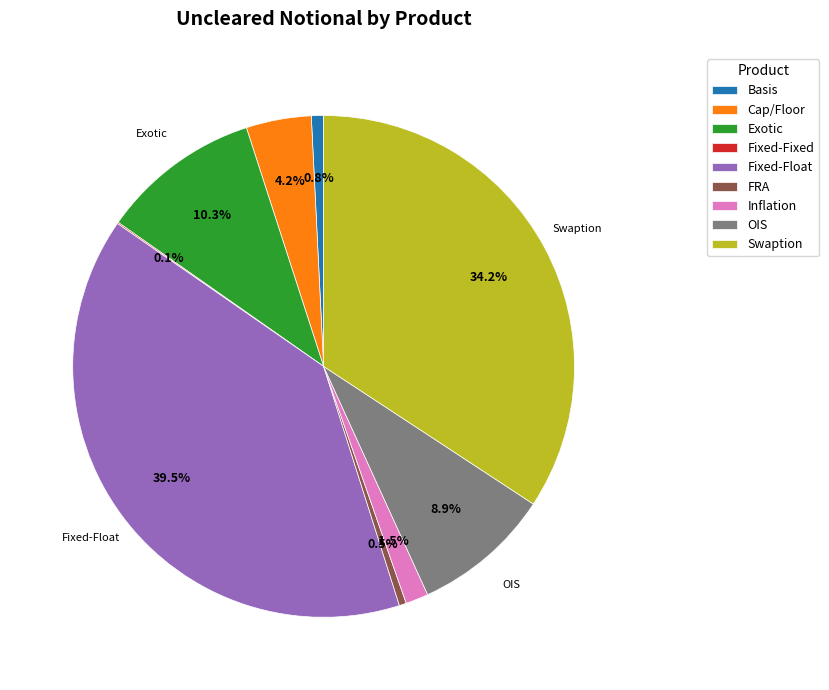

Does Inflation account for over 50% of the chart?

No